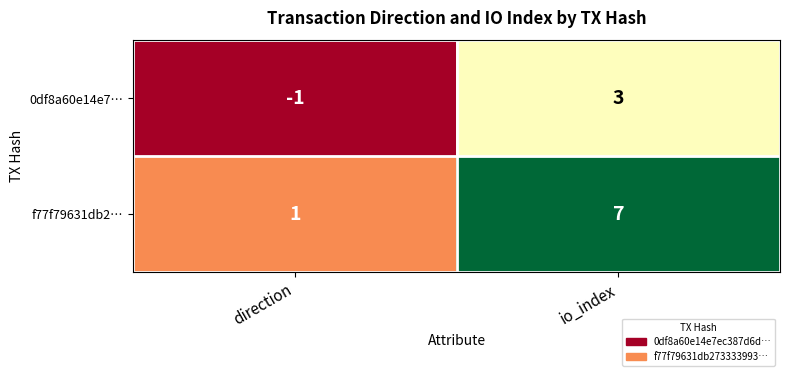

True or false: 0df8a60e14e7… has a value of 5 at io_index.

False